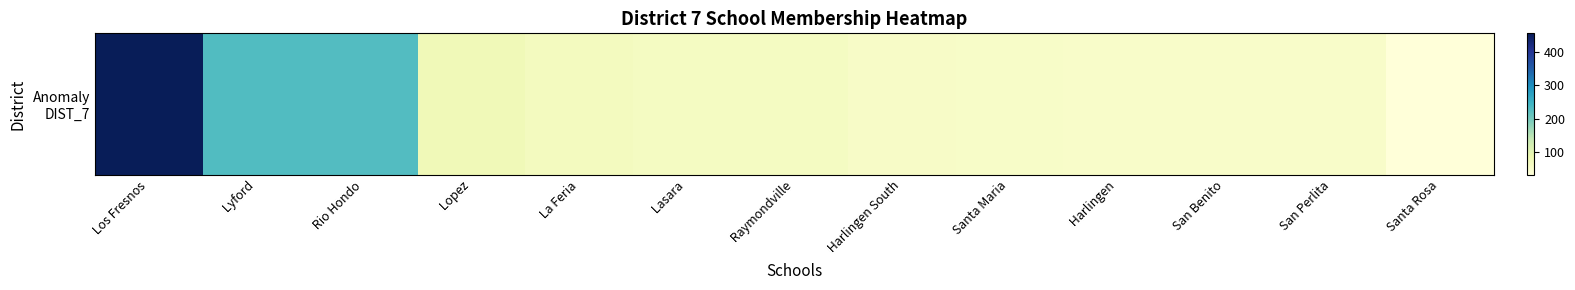

Rank the categories by value from lowest to highest.

 Santa Rosa,  Harlingen,  San Benito,  San Perlita,  Santa Maria,  Harlingen South,  Lasara,  Raymondville,  La Feria,  Lopez,  Rio Hondo,  Lyford,  Los Fresnos